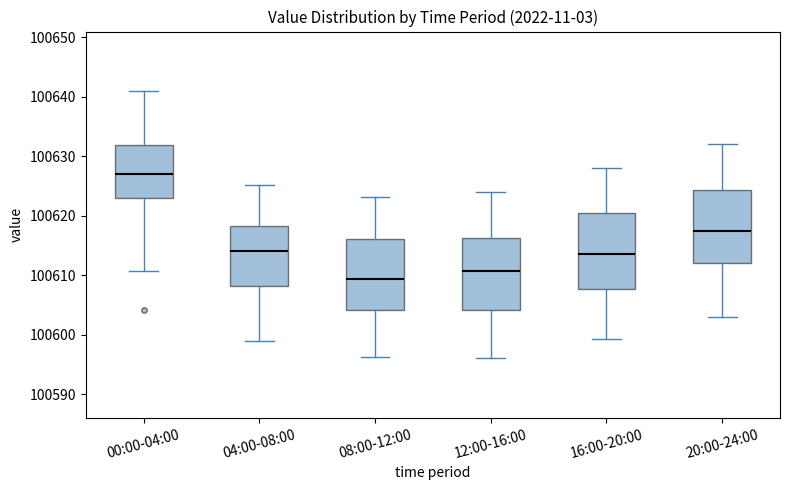

Reading left to right, transcribe this box plot: for each box, give where its median line is, the range the box spans, and where its two whiskers end, as read against the y-axis. The values are not printed on the chart, so give them approximately, as read against the axis.

00:00-04:00: median 100627, box 100623 to 100632, whiskers 100611 to 100641
04:00-08:00: median 100614, box 100608 to 100618, whiskers 100599 to 100625
08:00-12:00: median 100609, box 100604 to 100616, whiskers 100596 to 100623
12:00-16:00: median 100611, box 100604 to 100616, whiskers 100596 to 100624
16:00-20:00: median 100614, box 100608 to 100621, whiskers 100599 to 100628
20:00-24:00: median 100618, box 100612 to 100624, whiskers 100603 to 100632